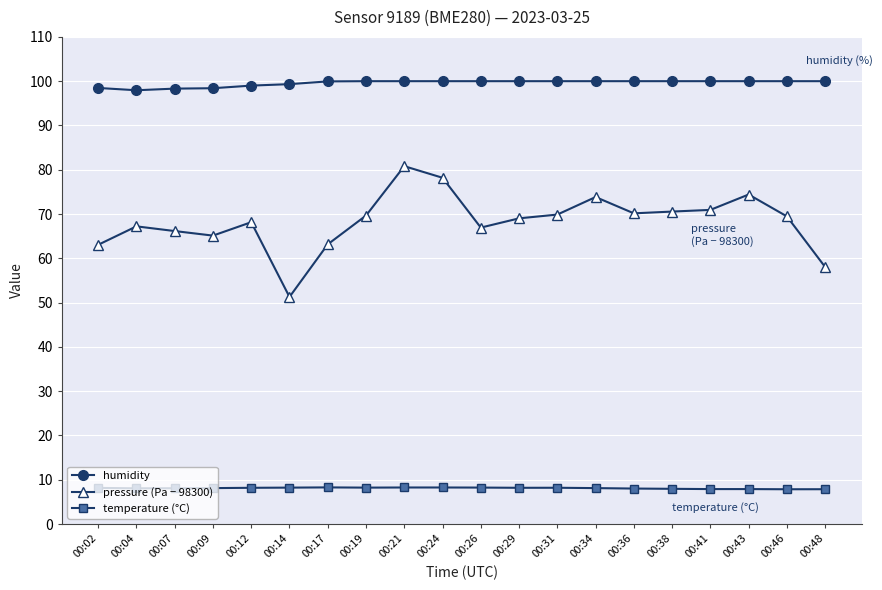

Rank the series at 00:43 from highest to lowest value.

humidity, pressure (Pa − 98300), temperature (°C)